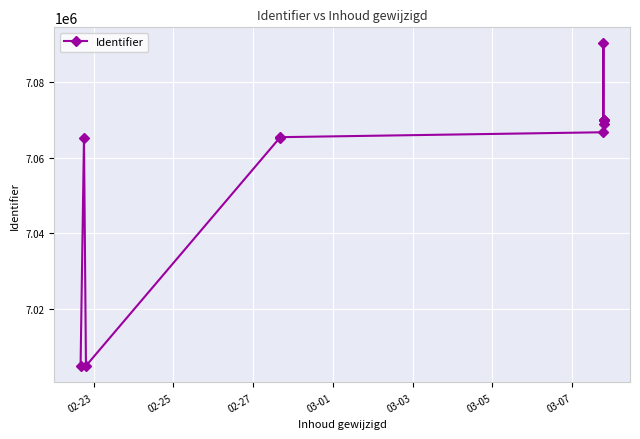

What is the greatest value displayed?

7090210